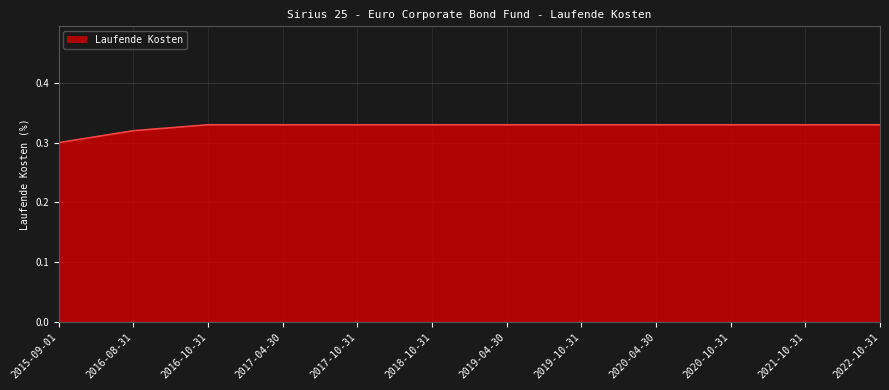

Between 2016-10-31 and 2015-09-01, which is larger?

2016-10-31